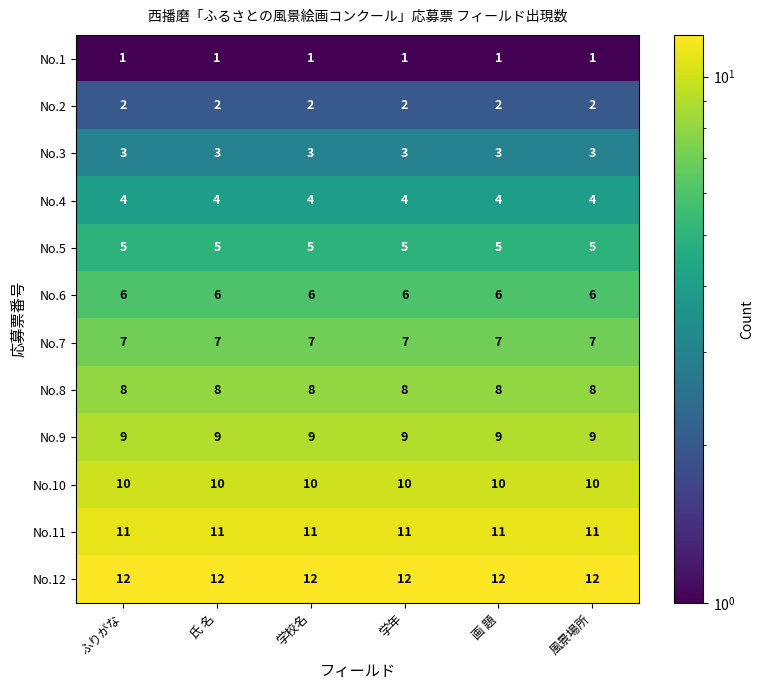

Which series has the largest total across all categories?

No.12